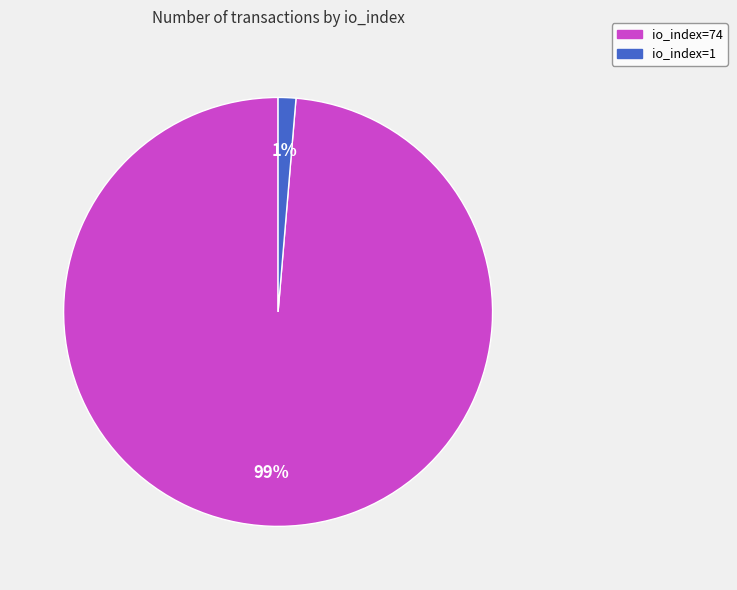

Which has a higher value, io_index=74 or io_index=1?

io_index=74